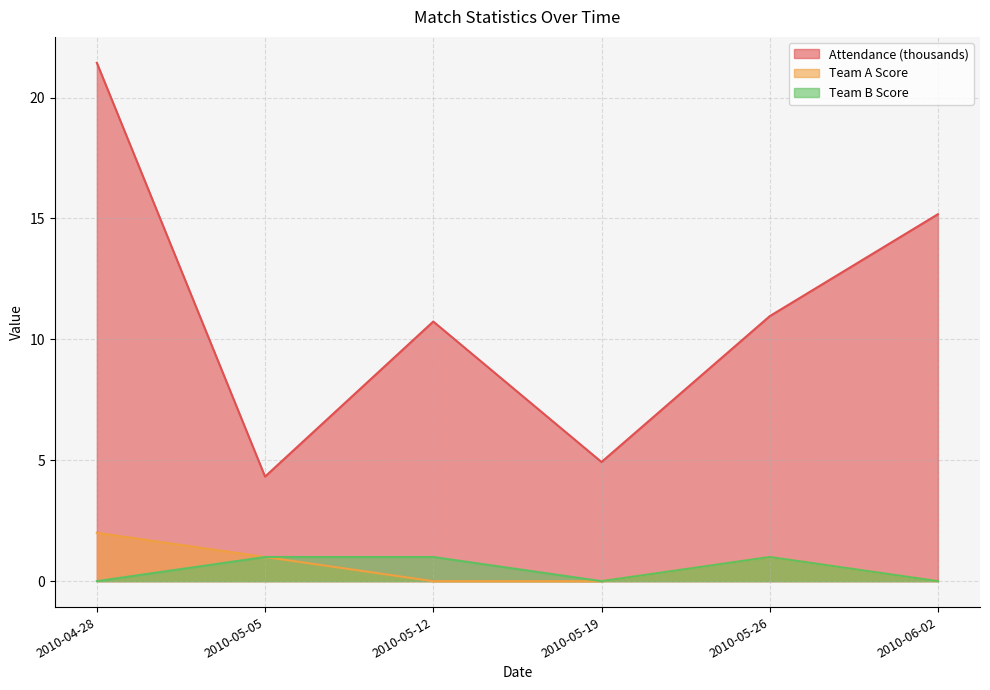

At which category is the sum across all series the highest?

2010-04-28